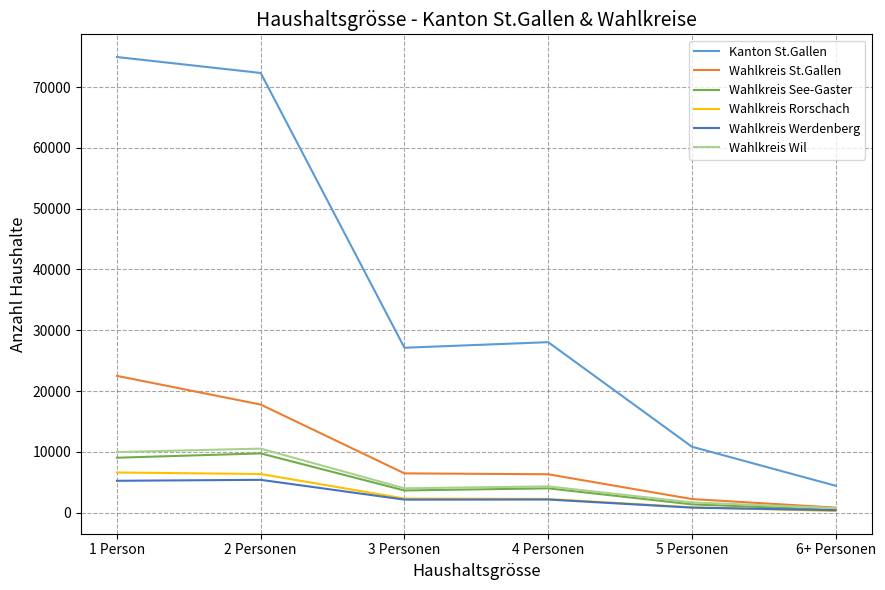

What is the difference between the second highest and minimum values in the Wahlkreis Wil series?

9220